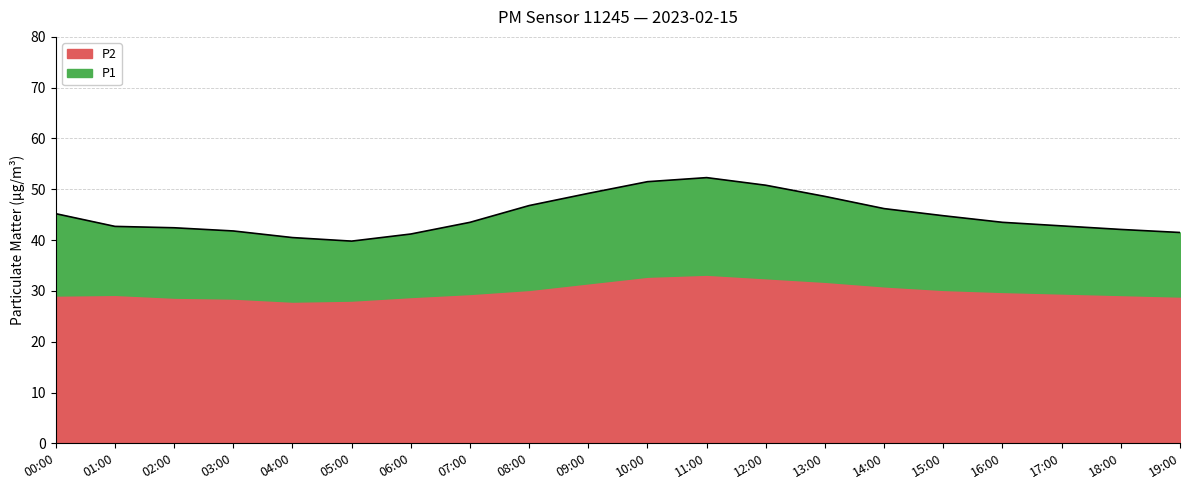

How many interior local peaks (higher than both neighbors) does the data have?

1